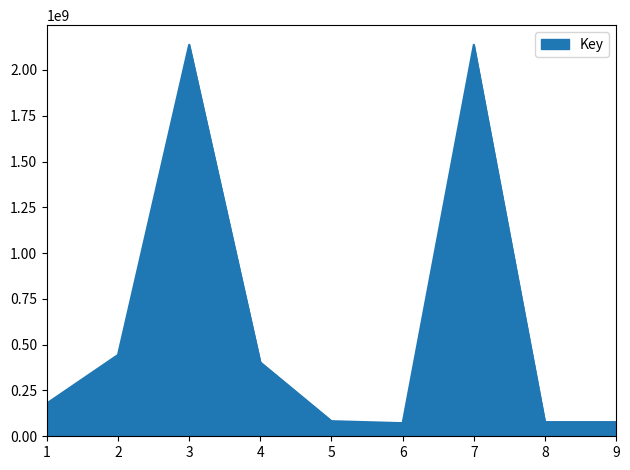

What is the sum of all values?

5611290182